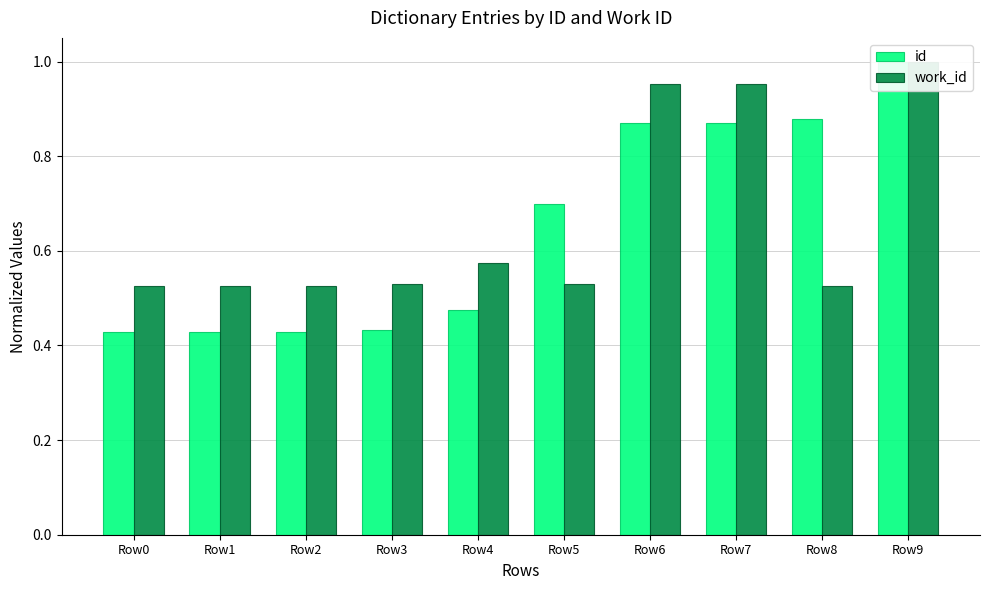

What is the spread (max minus min) of values at Row1?

0.1